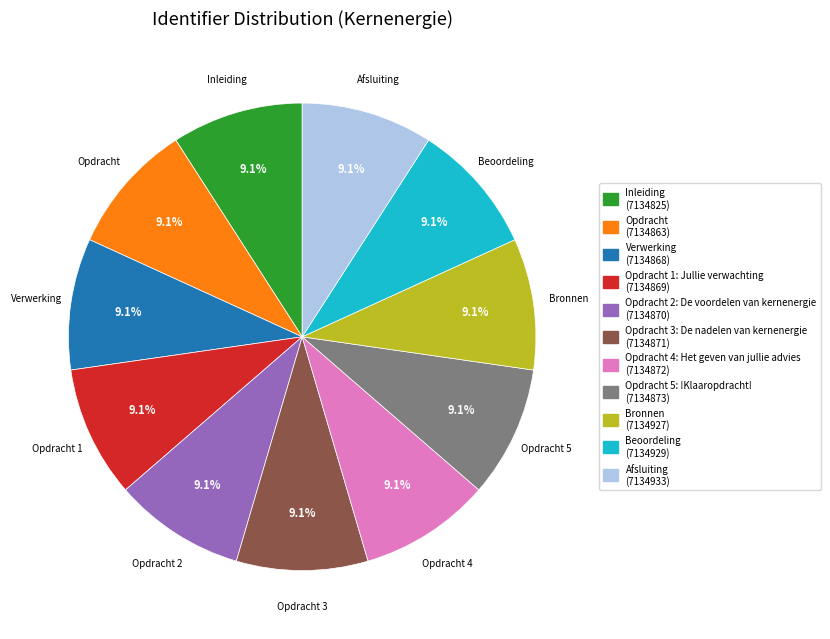

What percentage is NOT represented by Bronnen (7134927)?

90.9%